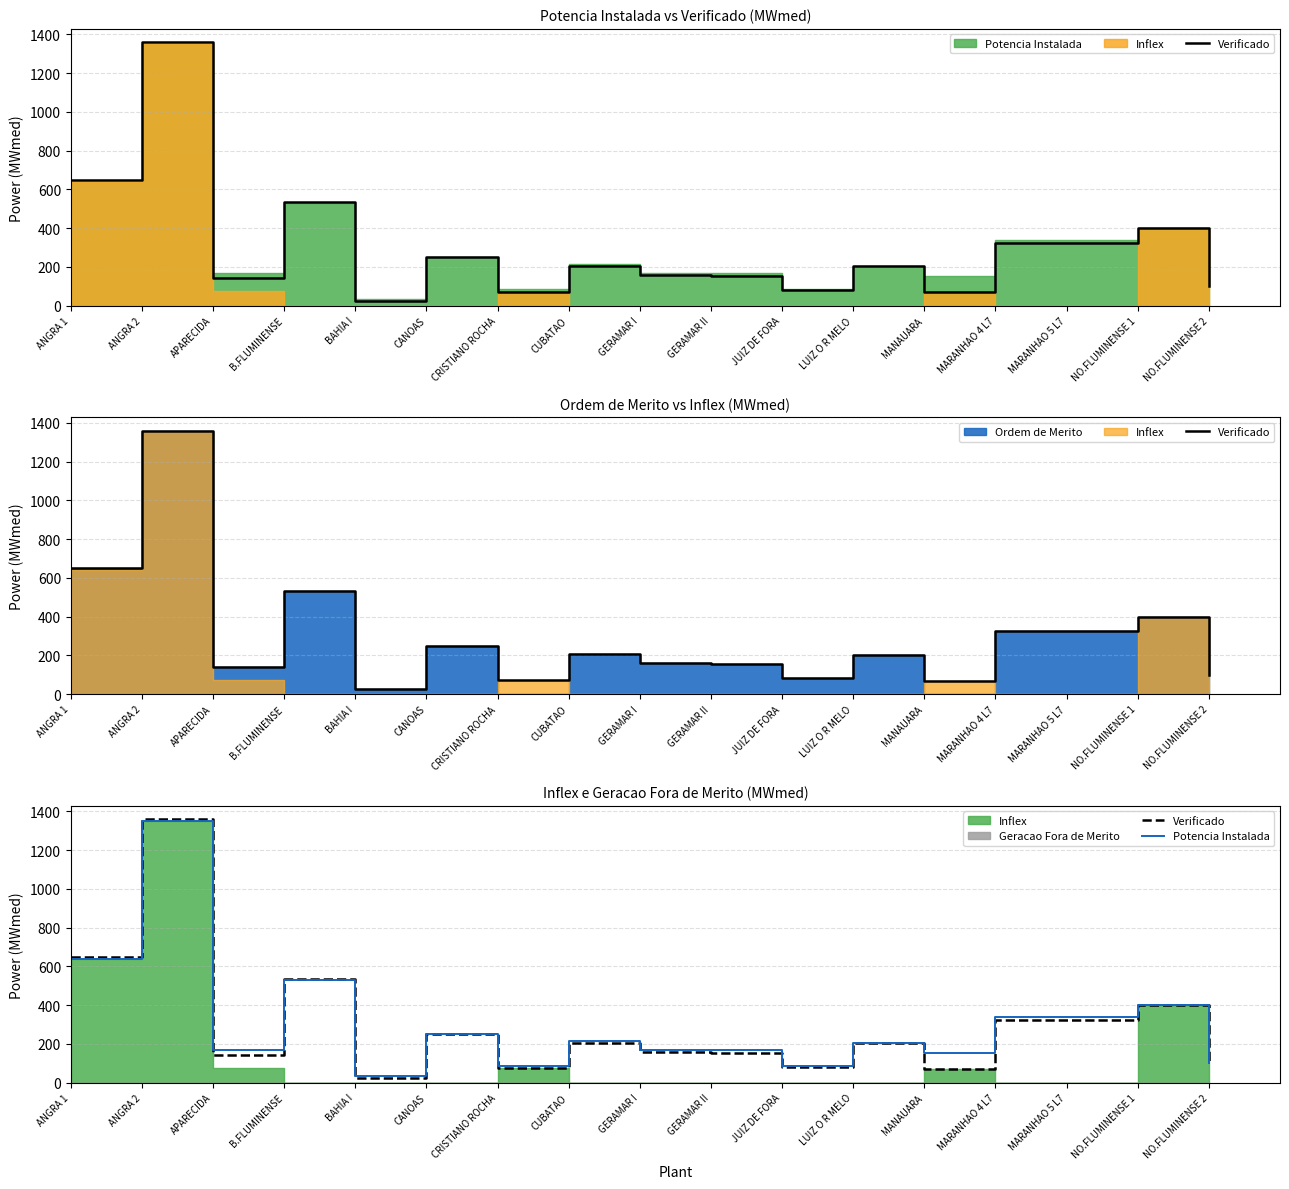

Where is Potencia Instalada nearest to the value 690?

ANGRA 1